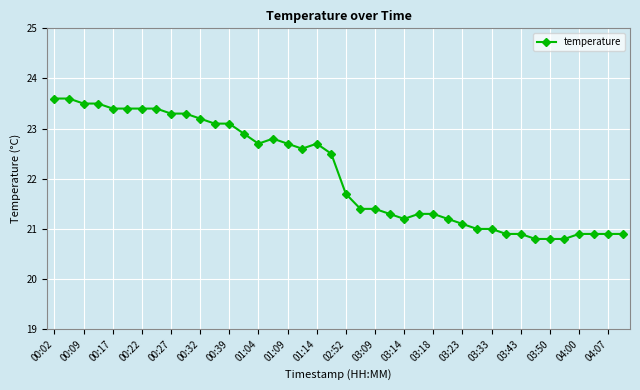

Reading right to left, extract all data points from this chart.

20.9	20.9	20.9	20.9	20.8	20.8	20.8	20.9	20.9	21.0	21.0	21.1	21.2	21.3	21.3	21.2	21.3	21.4	21.4	21.7	22.5	22.7	22.6	22.7	22.8	22.7	22.9	23.1	23.1	23.2	23.3	23.3	23.4	23.4	23.4	23.4	23.5	23.5	23.6	23.6